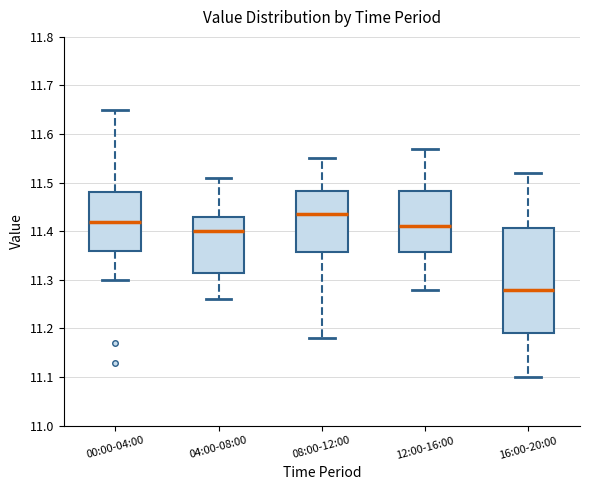

Reading left to right, read every box against the y-axis: the position of its median line, the range the box covers, and the ends of its whiskers. The values are not printed on the chart, so give them approximately, as read against the axis.

00:00-04:00: median 11.42, box 11.36 to 11.48, whiskers 11.30 to 11.65
04:00-08:00: median 11.40, box 11.32 to 11.43, whiskers 11.26 to 11.51
08:00-12:00: median 11.44, box 11.36 to 11.48, whiskers 11.18 to 11.55
12:00-16:00: median 11.41, box 11.36 to 11.48, whiskers 11.28 to 11.57
16:00-20:00: median 11.28, box 11.19 to 11.41, whiskers 11.10 to 11.52